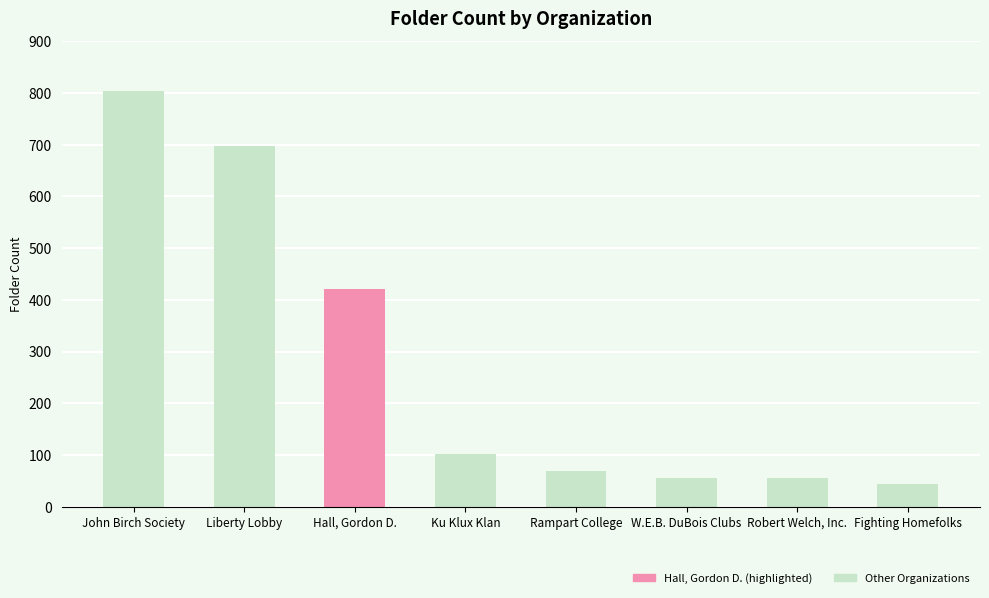

True or false: the data shows 150 at Ku Klux Klan.

False